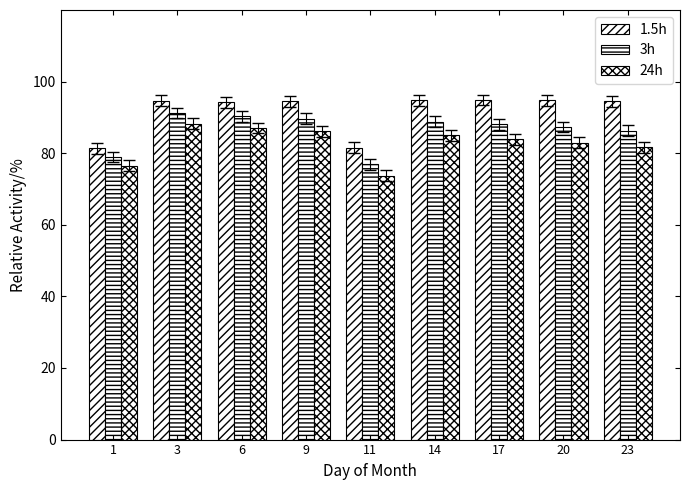

List the series in order of their peak value, lowest first.

24h, 3h, 1.5h